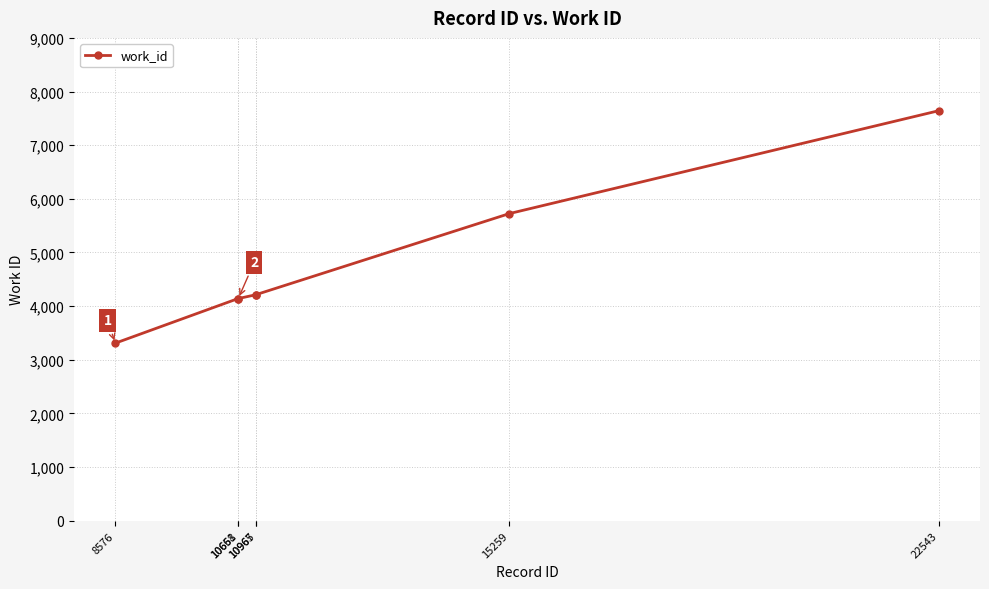

What is the sum of the values at 10661 and 8576?

7451